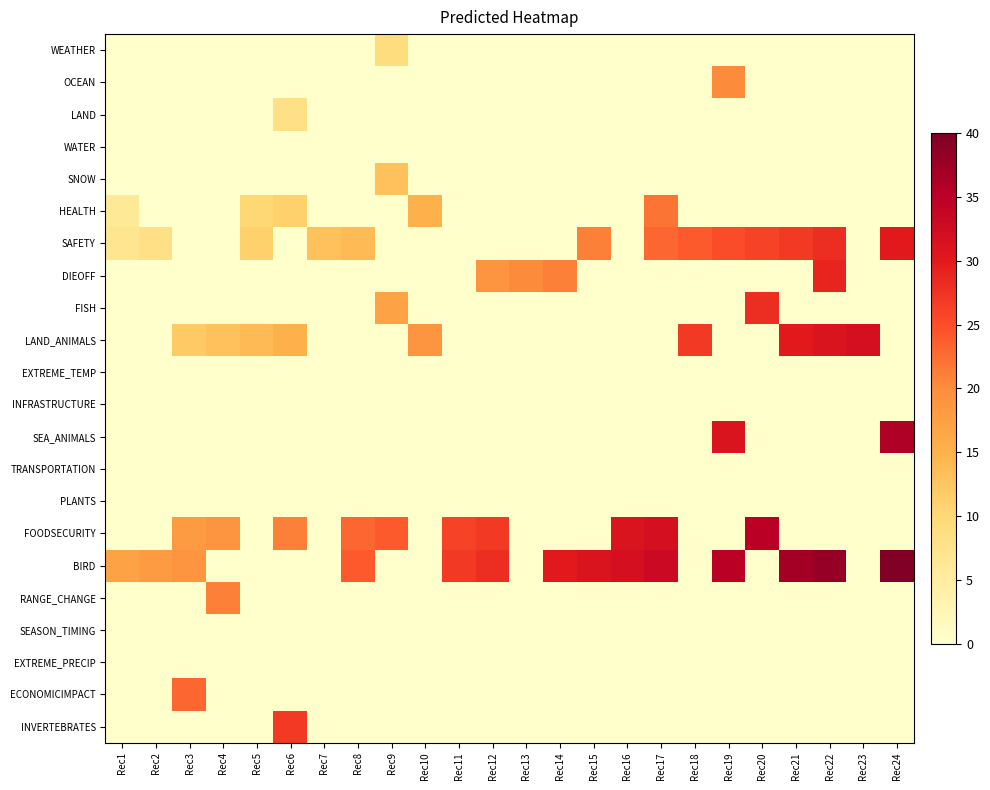

What is the total value across all series at Rec16?

63